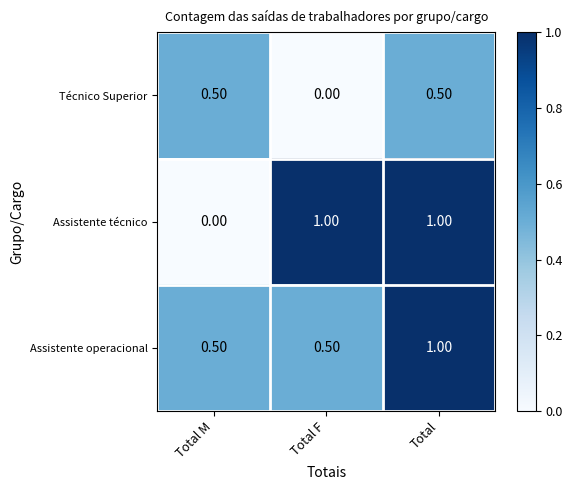

At which label does Assistente operacional reach its peak?

Total